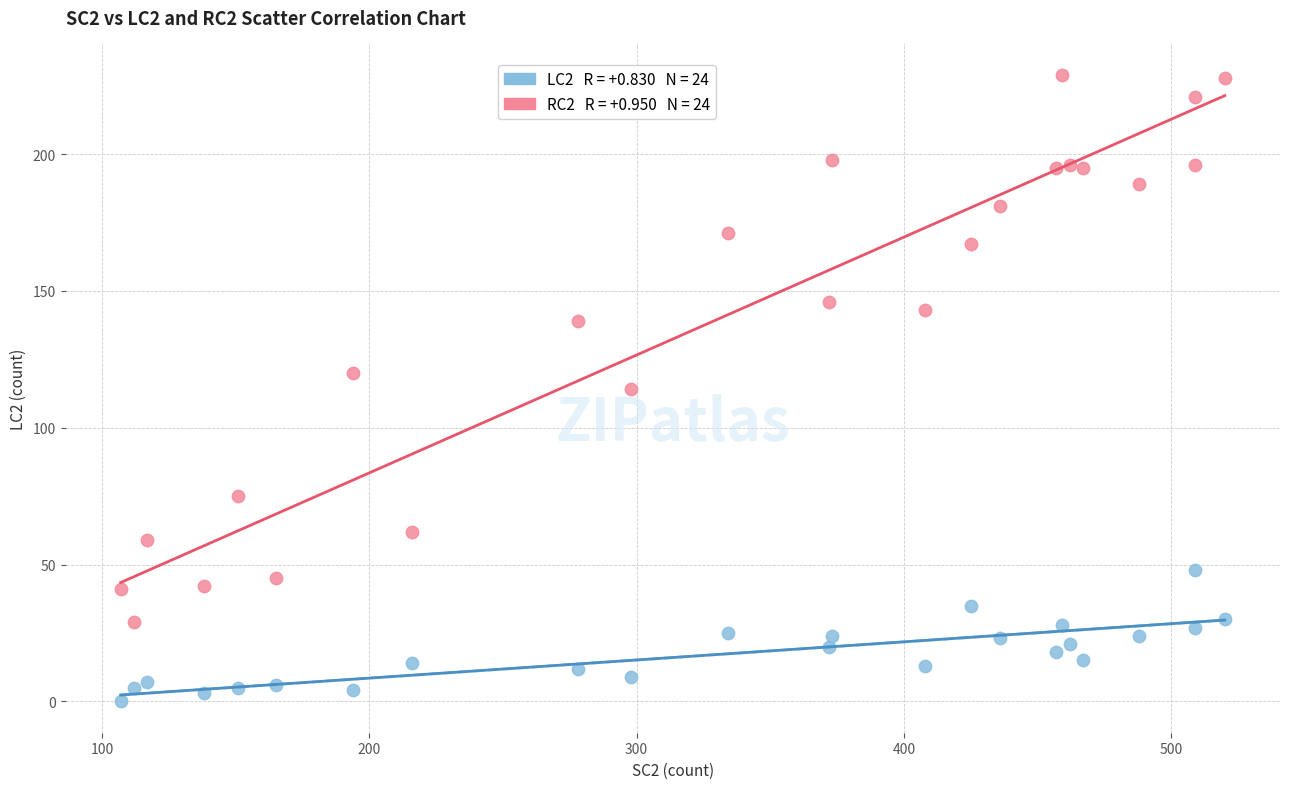

Across all data points, what is the range of Y values (max minus min)?

229